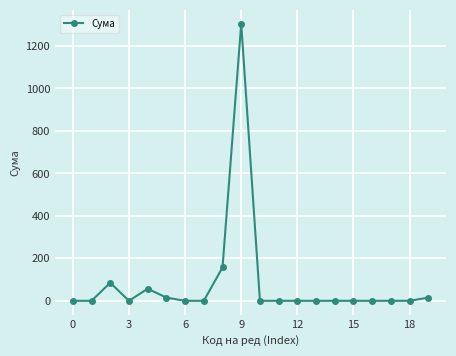

What is the sum of all values?

1634